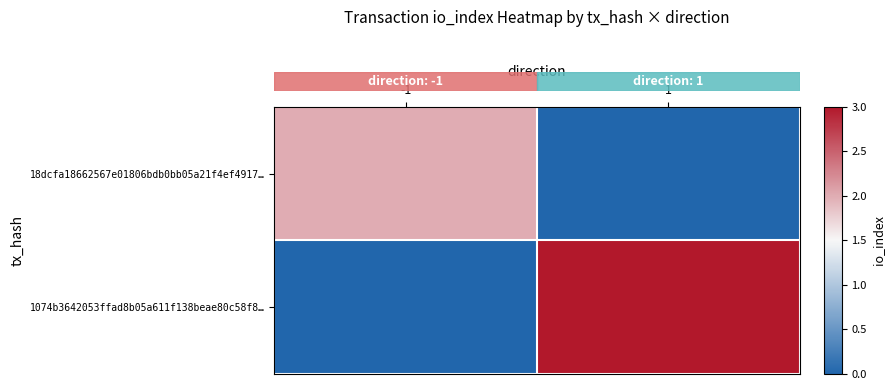

Which series has the largest total across all categories?

row_1